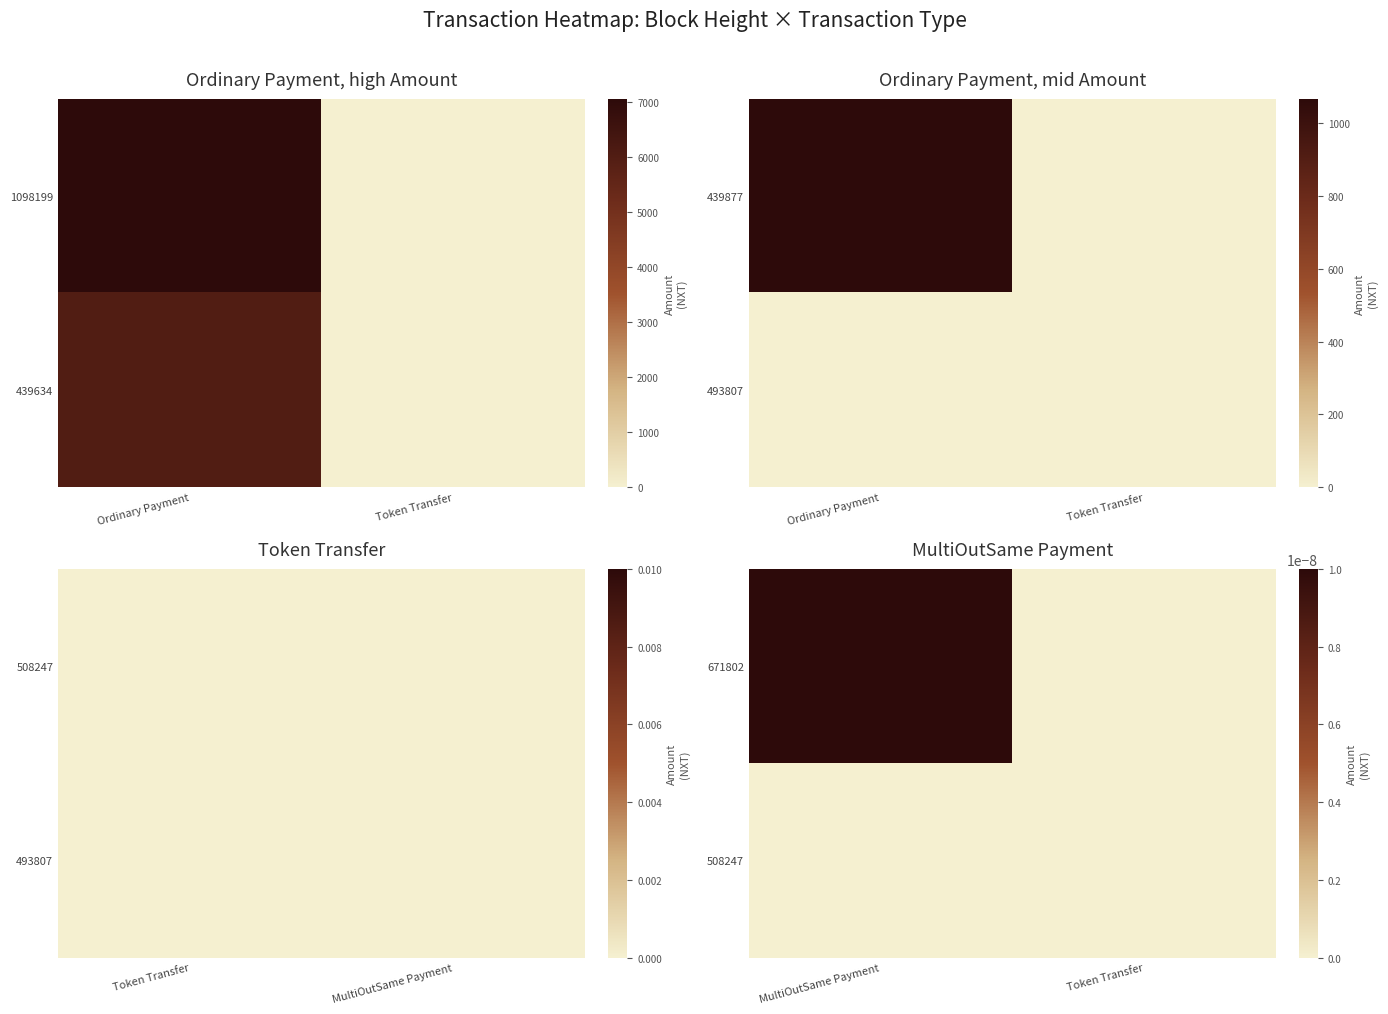

Rank the categories by 671802 value from highest to lowest.

MultiOutSame Payment, Token Transfer